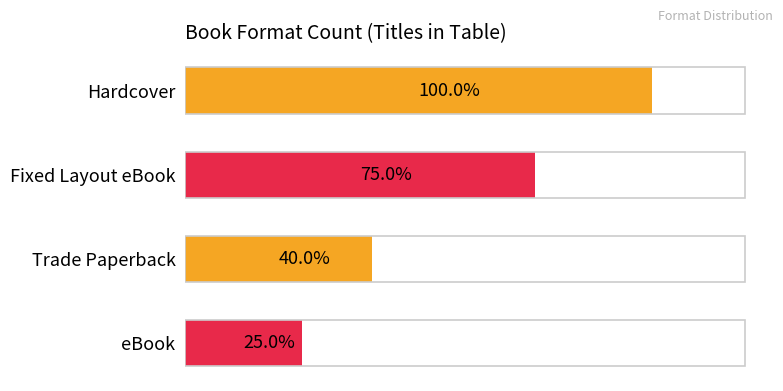

How many bars are there in total?

4